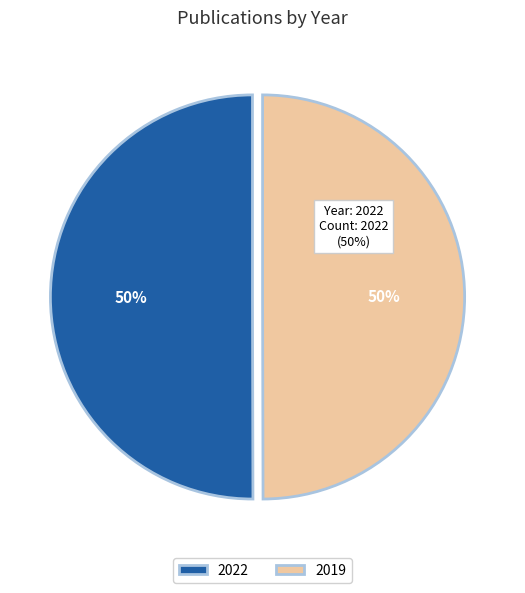

The 2022 slice represents 55% of the pie. True or false?

False